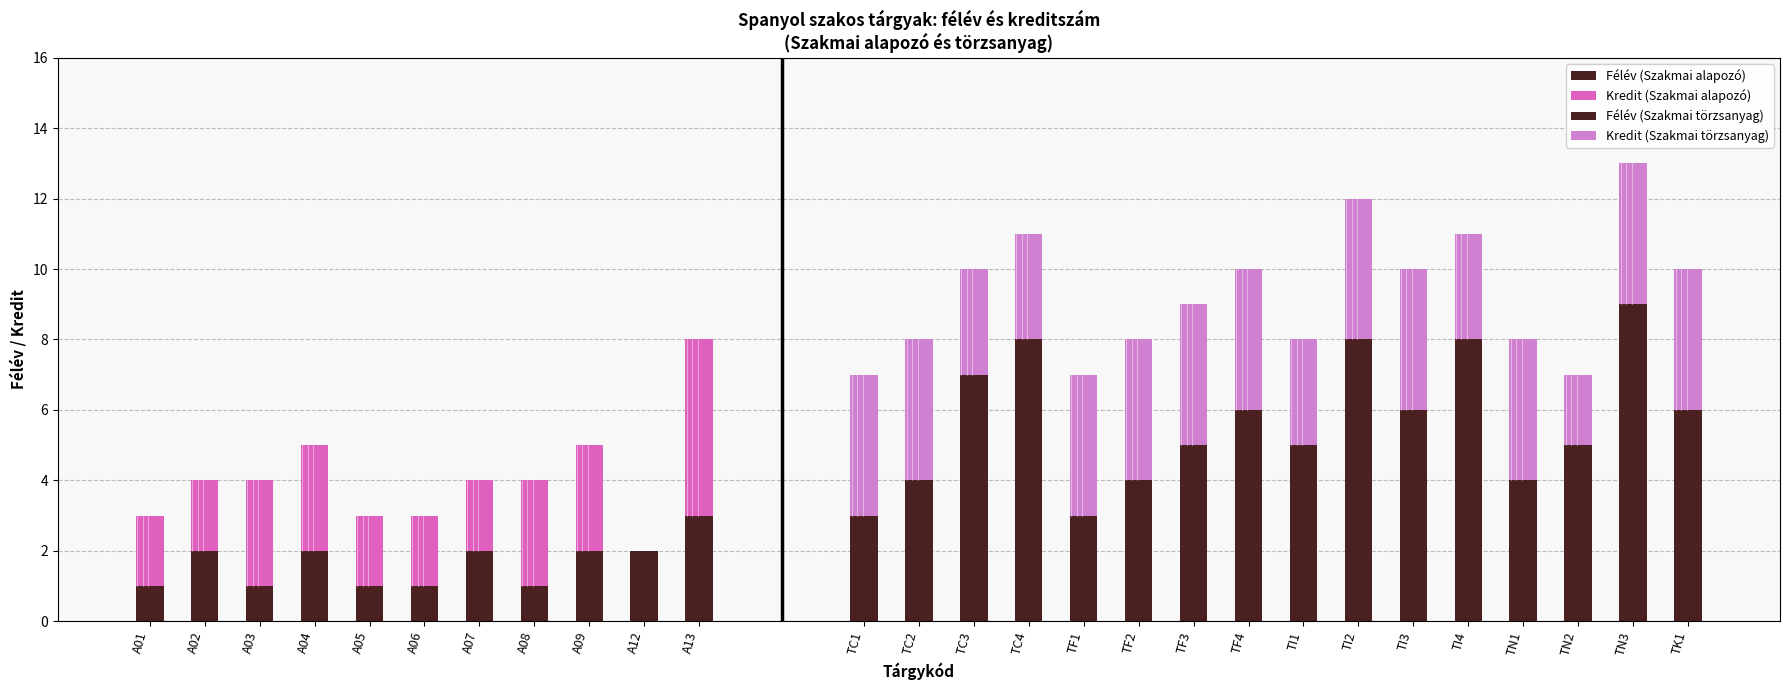

What is the change in value from A05 to A08?

+1